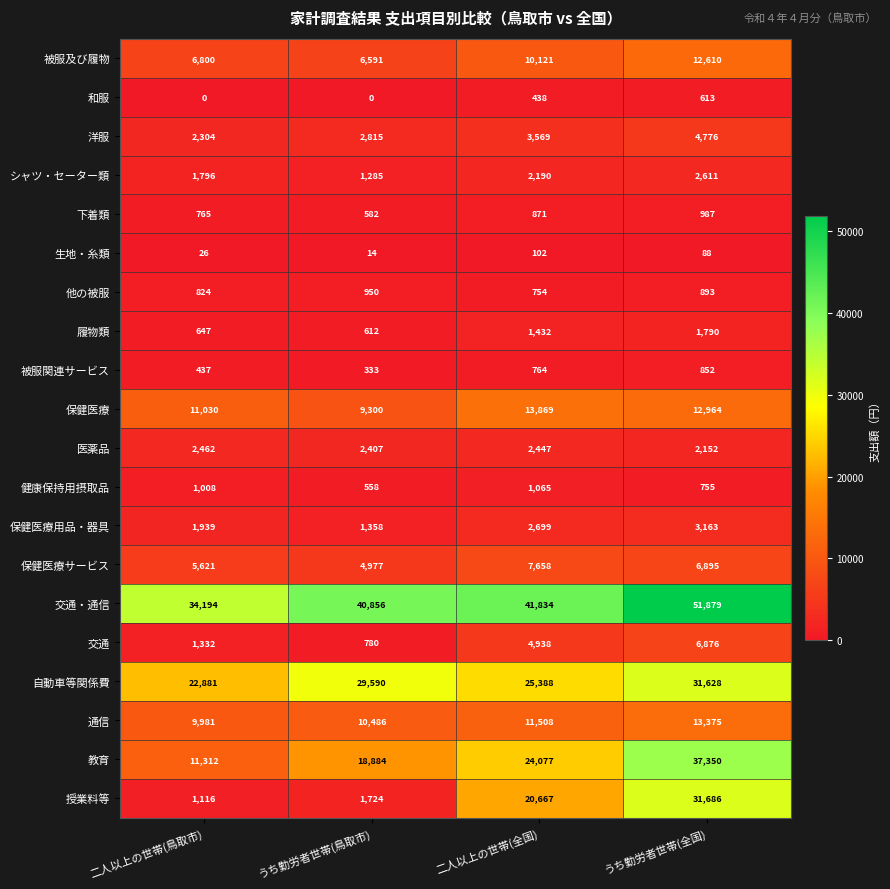

What is the spread (max minus min) of values at 二人以上の世帯(鳥取市)?

34194